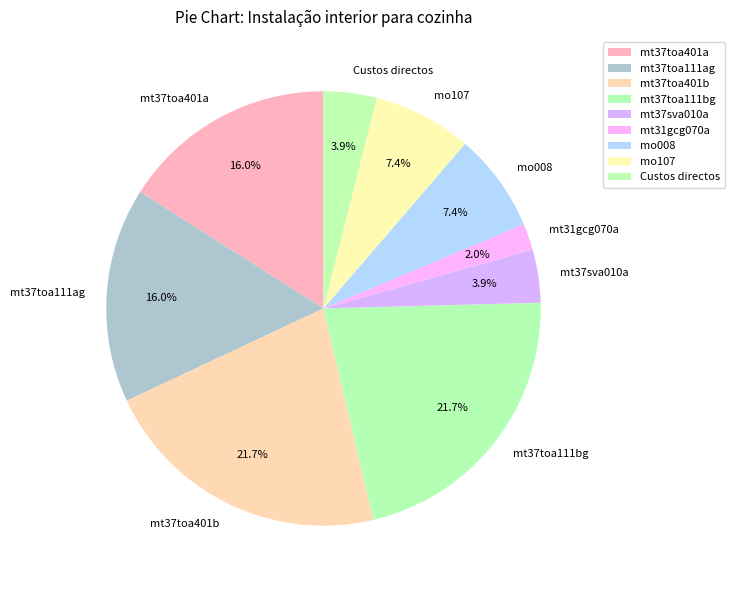

To the nearest percent, what is the difference between the largest and smallest slice percentages?

20%